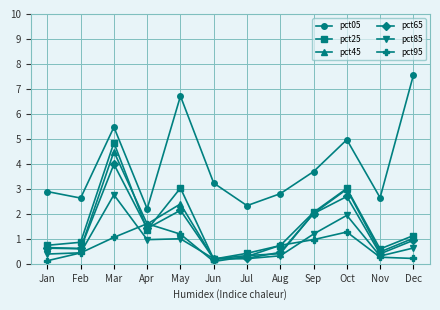

True or false: pct85 and pct95 intersect in this chart.

True